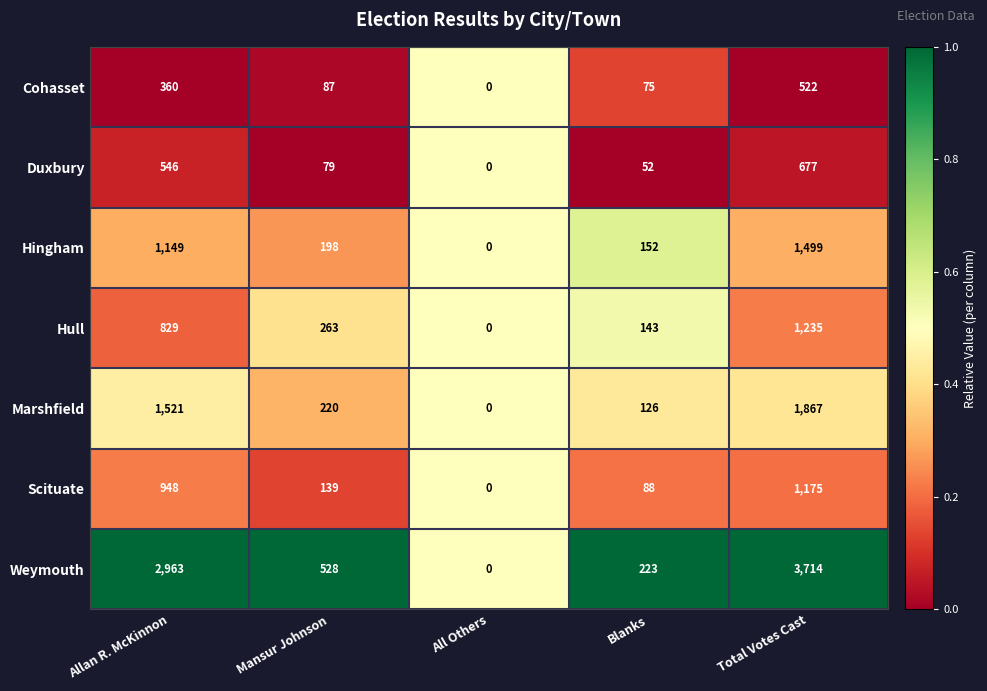

True or false: Weymouth has a value of 1500 at Total Votes Cast.

False